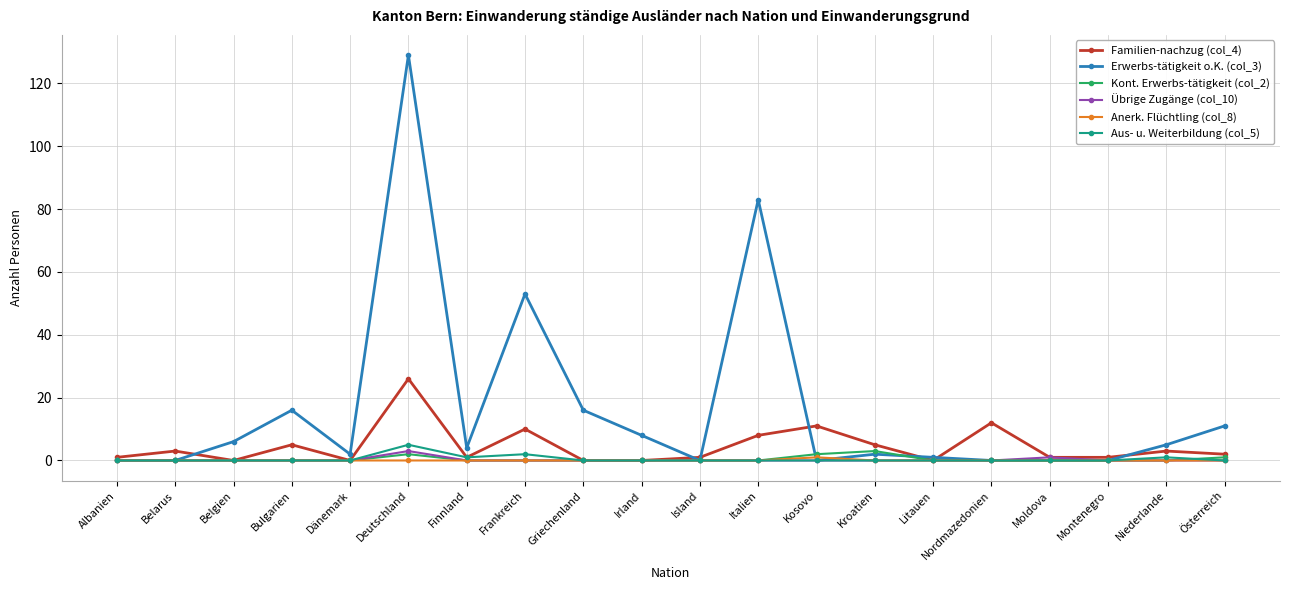

Count the number of categories in the chart.

20